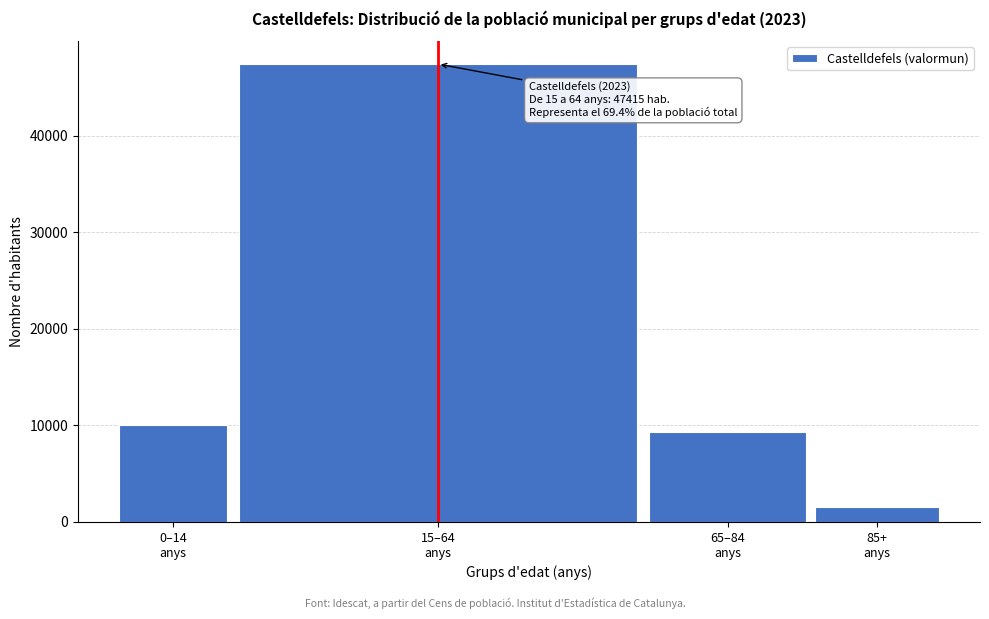

Reading left to right, what are all the values shown in this chart?

10026	47415	9347	1539